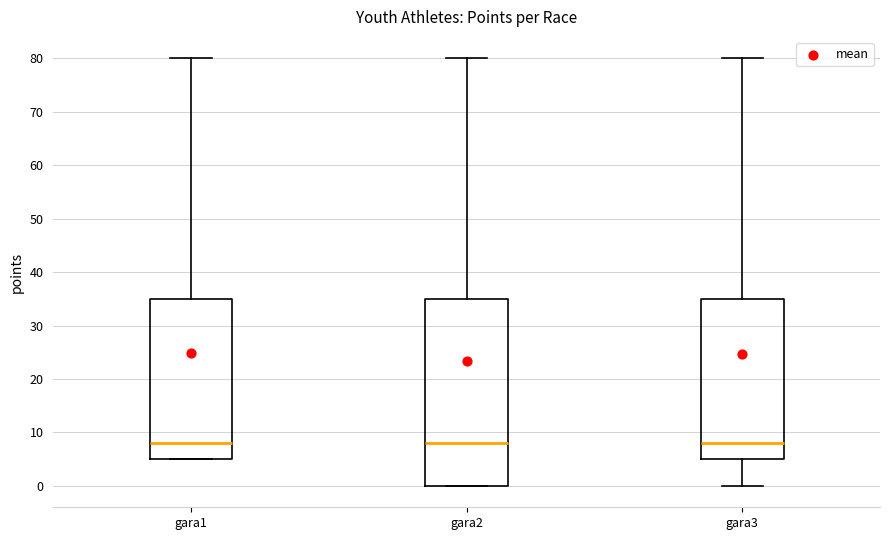

Reading left to right, read every box against the y-axis: the position of its median line, the range the box covers, and the ends of its whiskers. The values are not printed on the chart, so give them approximately, as read against the axis.

gara1: median 8, box 5 to 35, whiskers 5 to 80
gara2: median 8, box 0 to 35, whiskers 0 to 80
gara3: median 8, box 5 to 35, whiskers 0 to 80